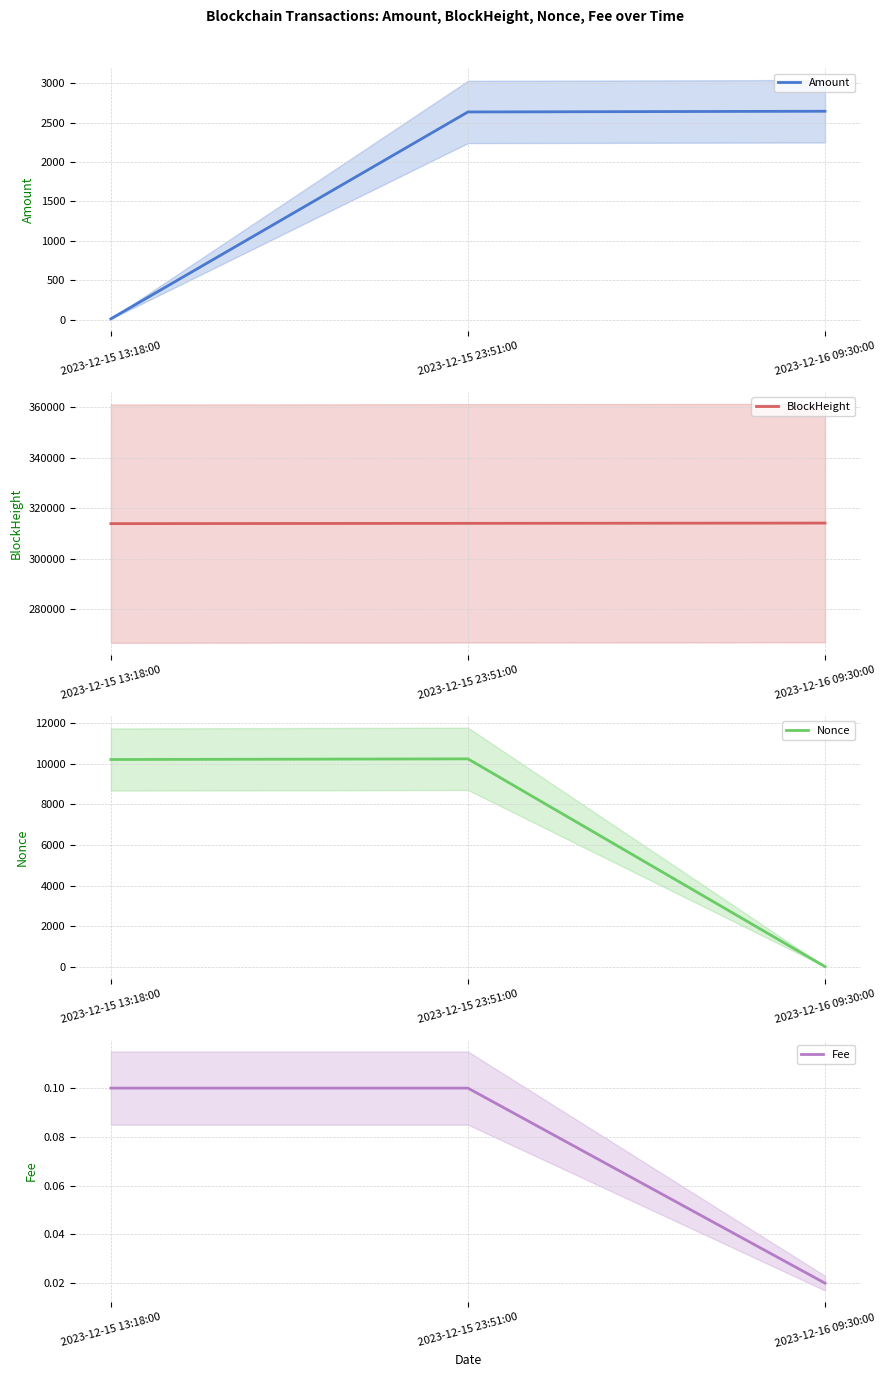

What is the difference between the Fee values at 2023-12-15 13:18:00 and 2023-12-16 09:30:00?

0.1